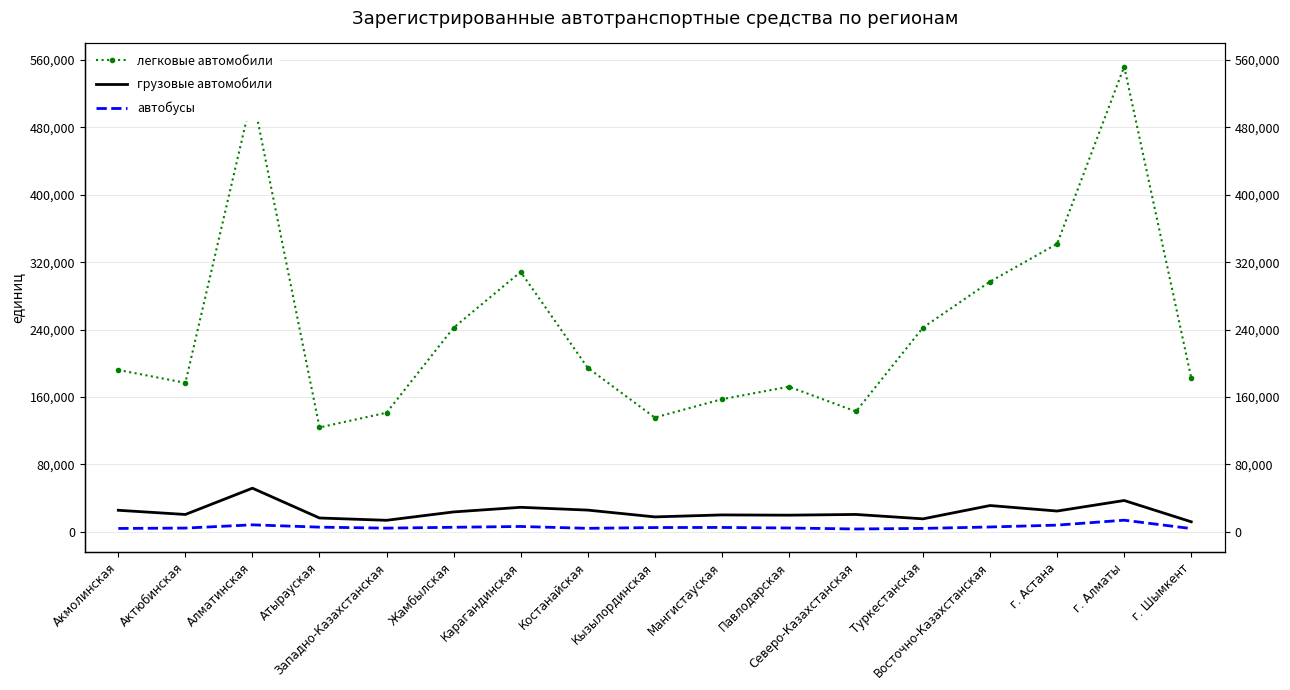

What is the value of the автобусы point at the 15th from the left?

8044